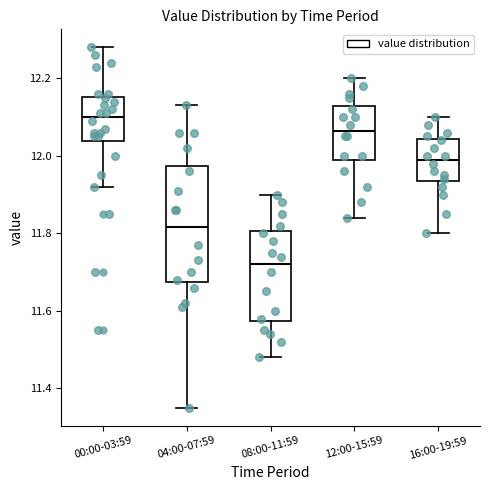

Reading left to right, read every box against the y-axis: the position of its median line, the range the box covers, and the ends of its whiskers. The values are not printed on the chart, so give them approximately, as read against the axis.

00:00-03:59: median 12.10, box 12.04 to 12.16, whiskers 11.92 to 12.28
04:00-07:59: median 11.82, box 11.68 to 11.98, whiskers 11.36 to 12.14
08:00-11:59: median 11.72, box 11.58 to 11.80, whiskers 11.48 to 11.90
12:00-15:59: median 12.06, box 12.00 to 12.12, whiskers 11.84 to 12.20
16:00-19:59: median 12.00, box 11.94 to 12.04, whiskers 11.80 to 12.10